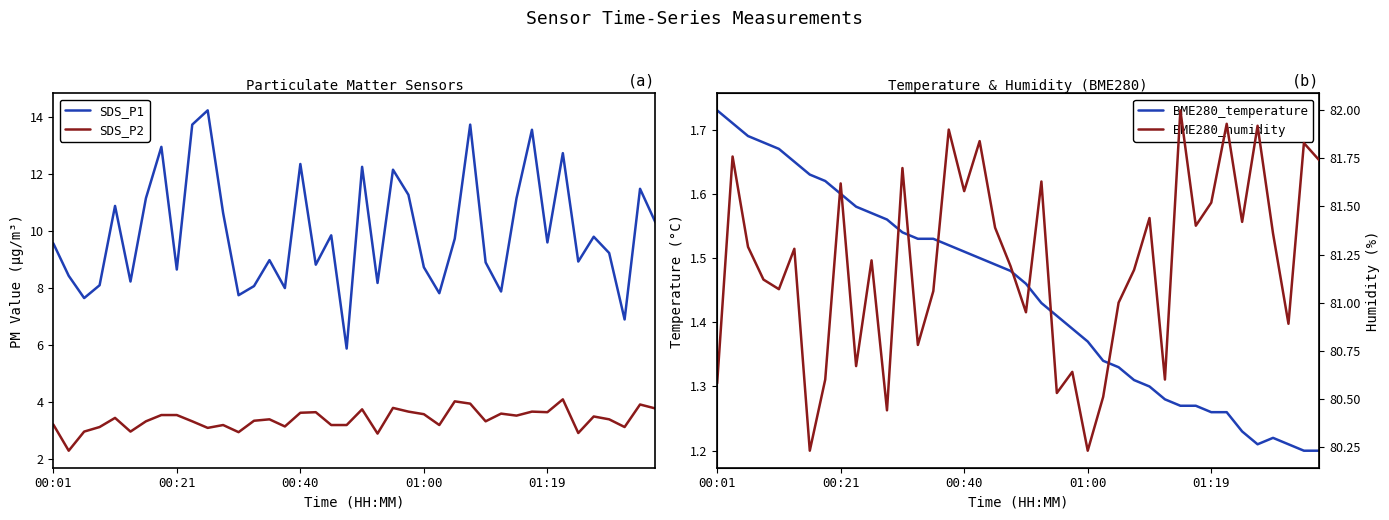

What is the average value of the SDS_P1 series?

10.0